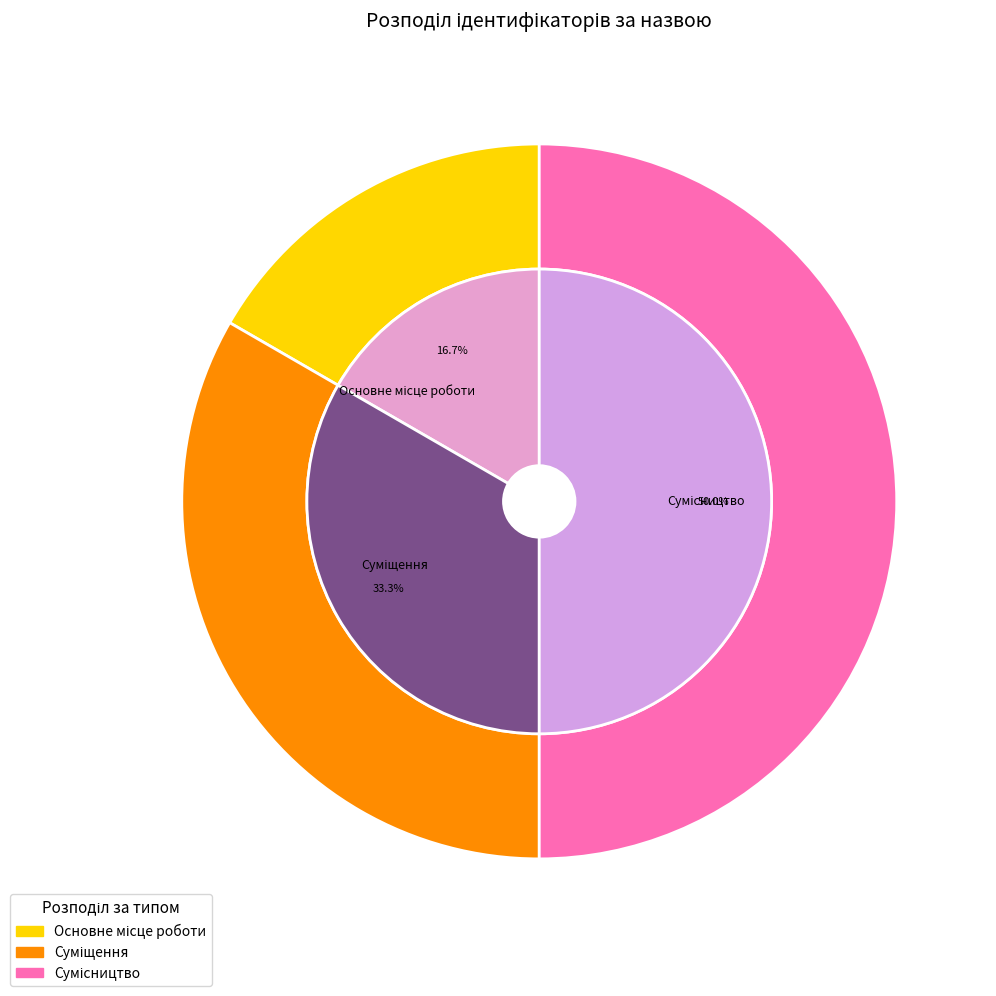

What is the change in value from Основне місце роботи to Сумісництво?

+2